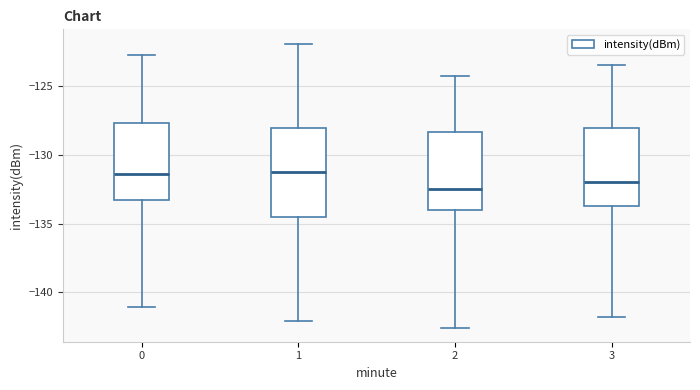

Where is the upper edge of the box at x = 3 on the y-axis? The values are not printed on the chart, so give them approximately, as read against the axis.

-128.0